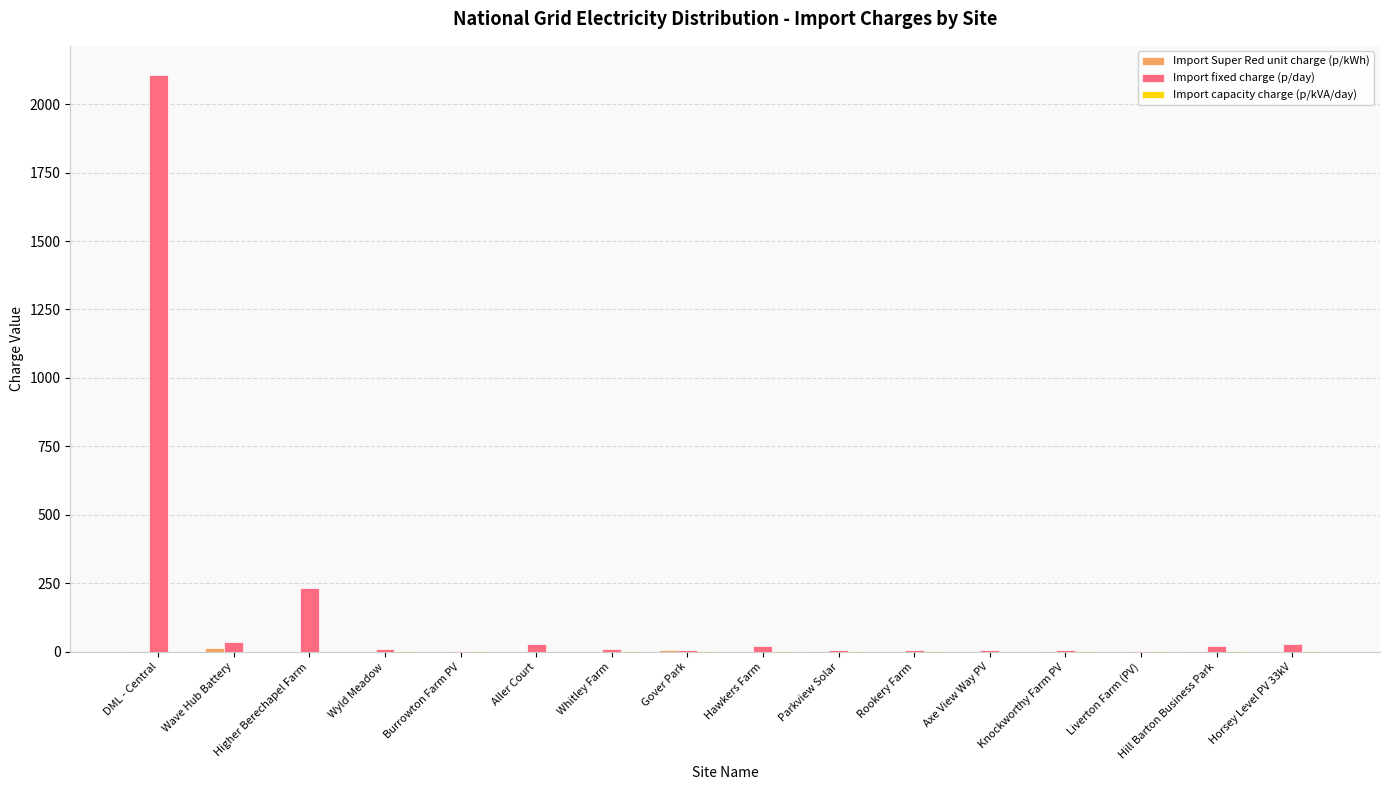

At which category is the sum across all series the highest?

DML - Central